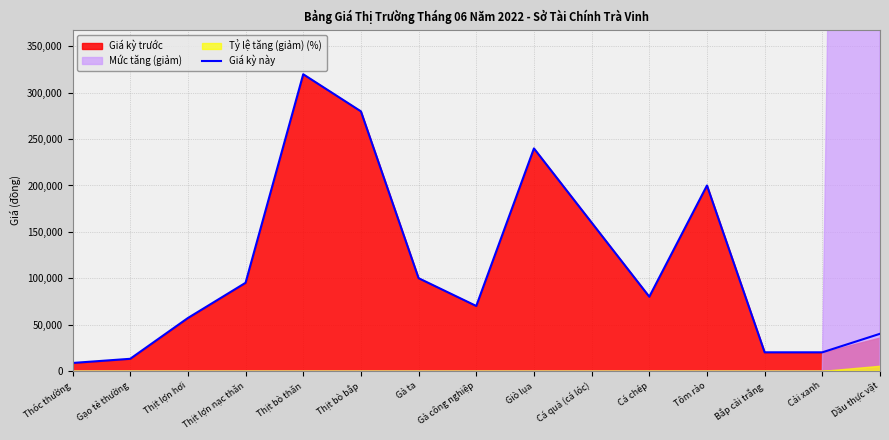

How many data points are above 80000?

7